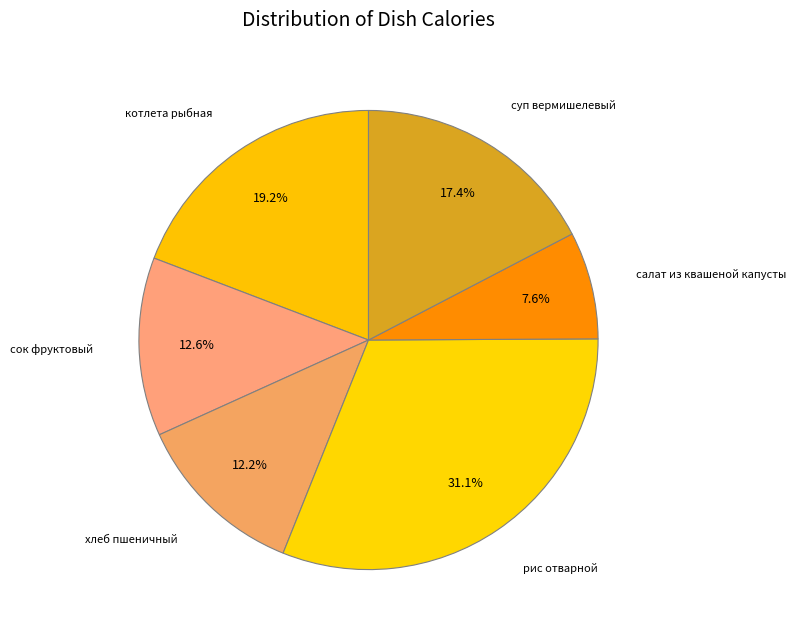

What is the largest slice in the pie chart?

рис отварной